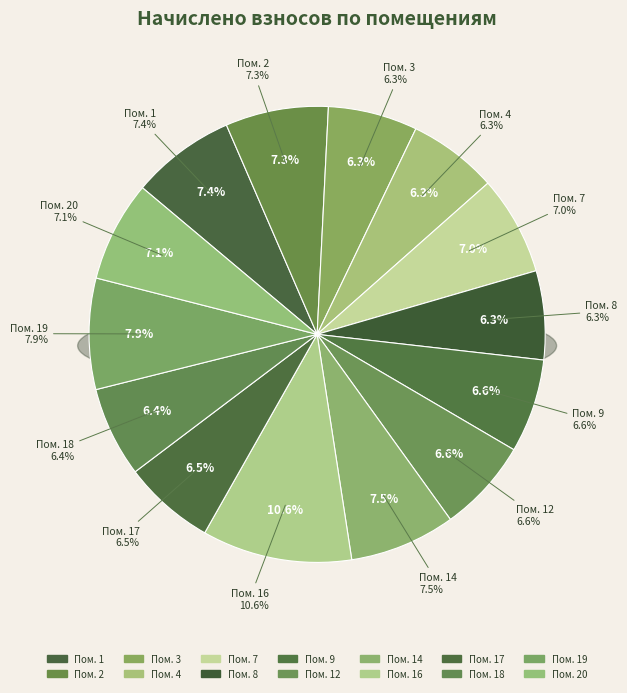

Does 8 represent more than half of the total?

No